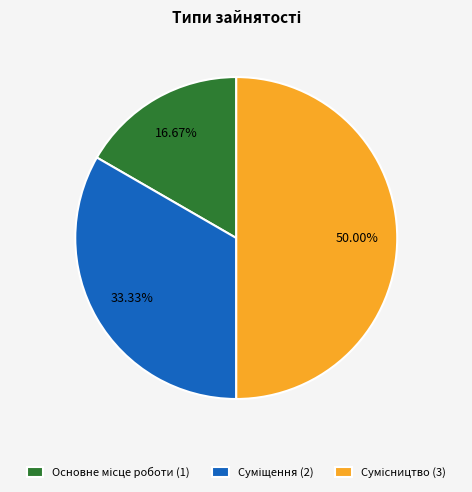

To the nearest percent, what is the difference between the Сумісництво and Суміщення slice percentages?

17%